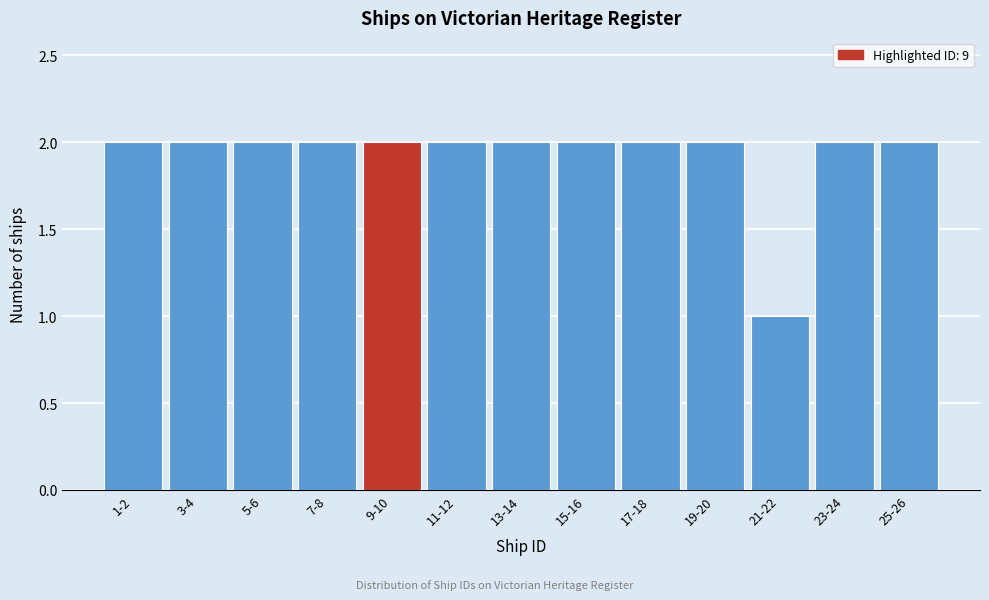

Reading right to left, transcribe all the data shown in this chart.

2	2	1	2	2	2	2	2	2	2	2	2	2